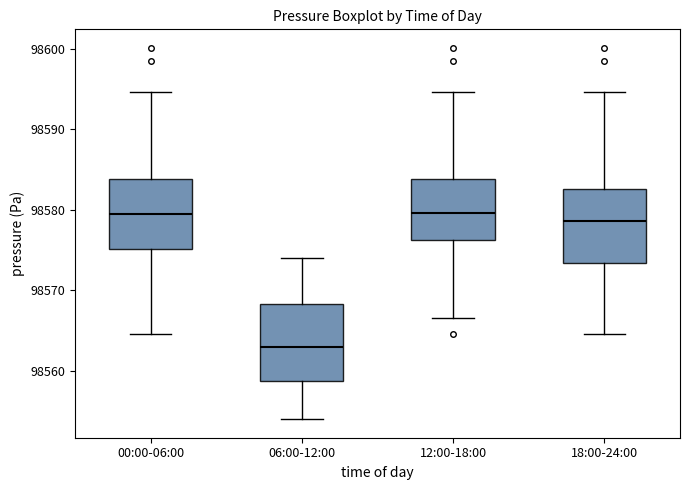

Which box's median line is the lowest?

06:00-12:00